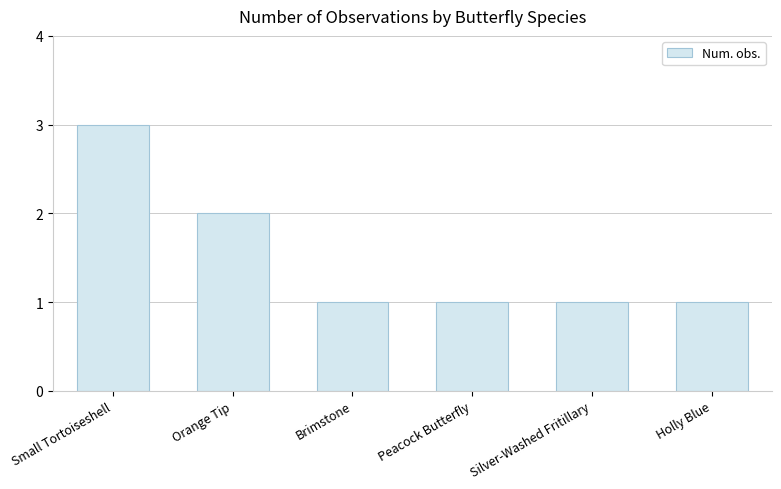

What value does the data have at Brimstone?

1